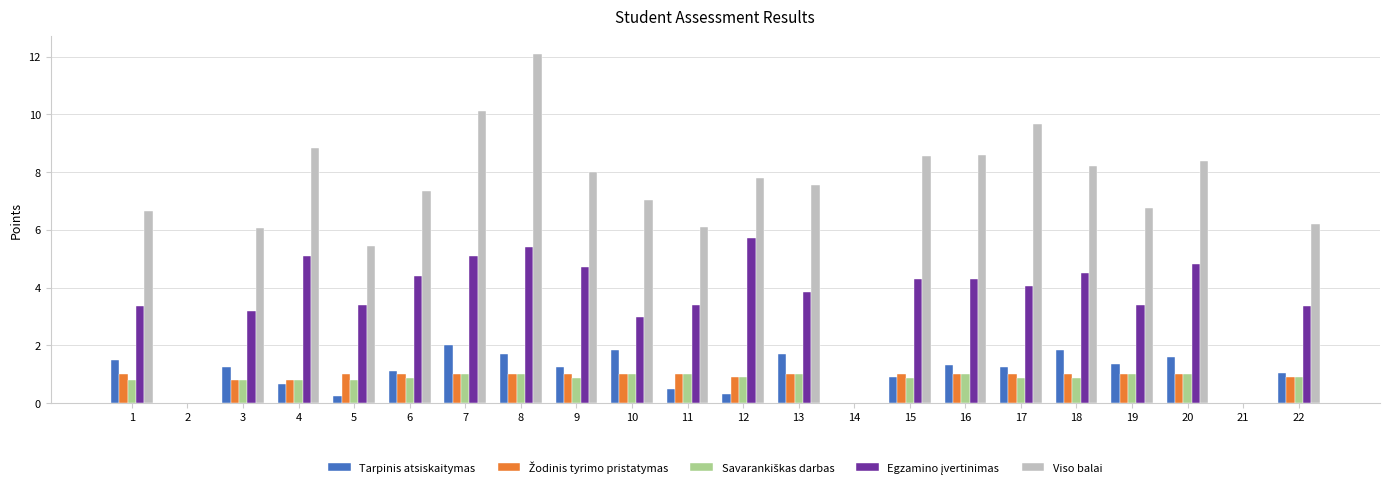

What is the approximate value of Viso balai at 11?

6.1